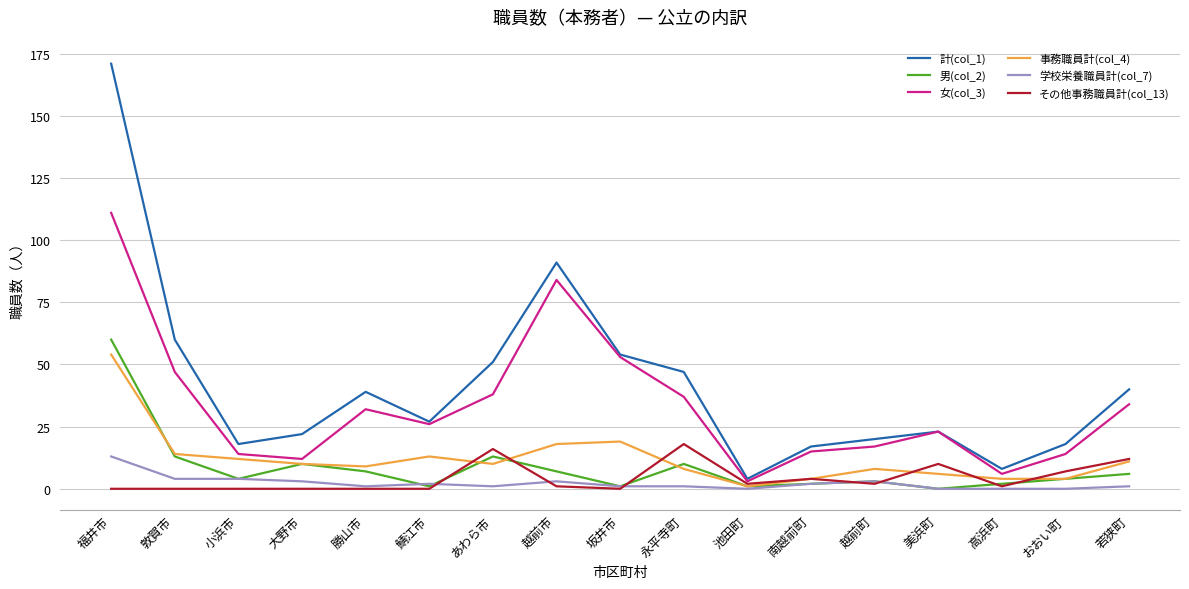

True or false: 計(col_1) and 事務職員計(col_4) intersect in this chart.

False